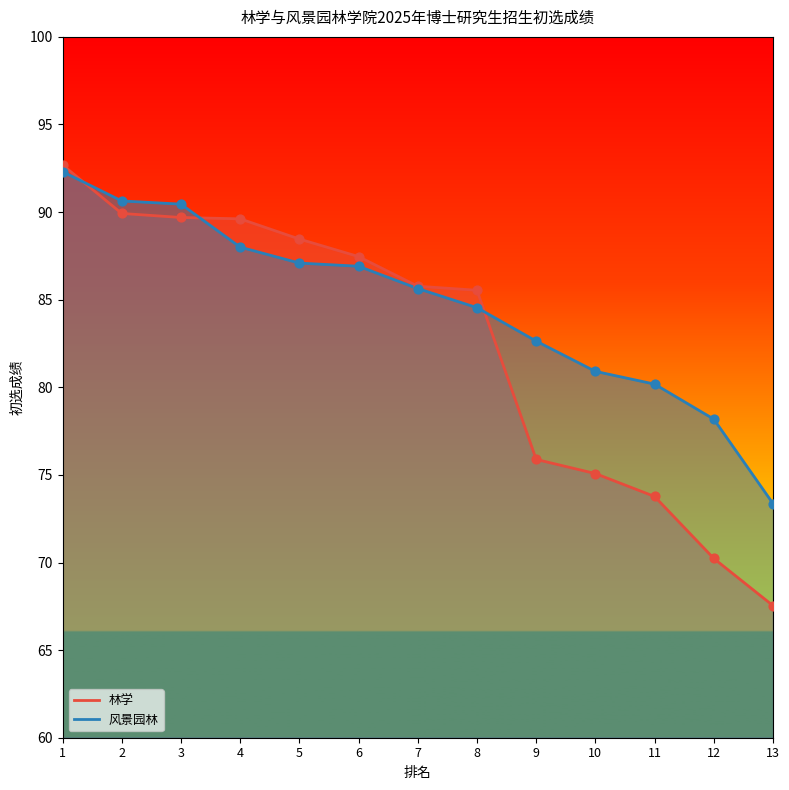

Is the value of 林学 at 1 greater than the value of 风景园林 at 8?

Yes